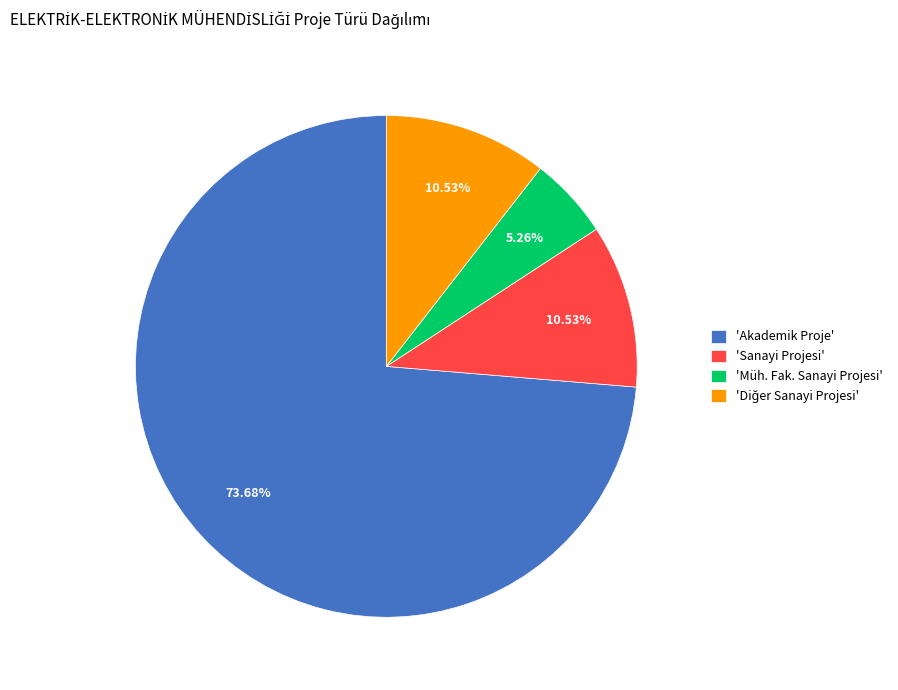

Combined, do 'Müh. Fak. Sanayi Projesi' and 'Sanayi Projesi' account for over 50%?

No